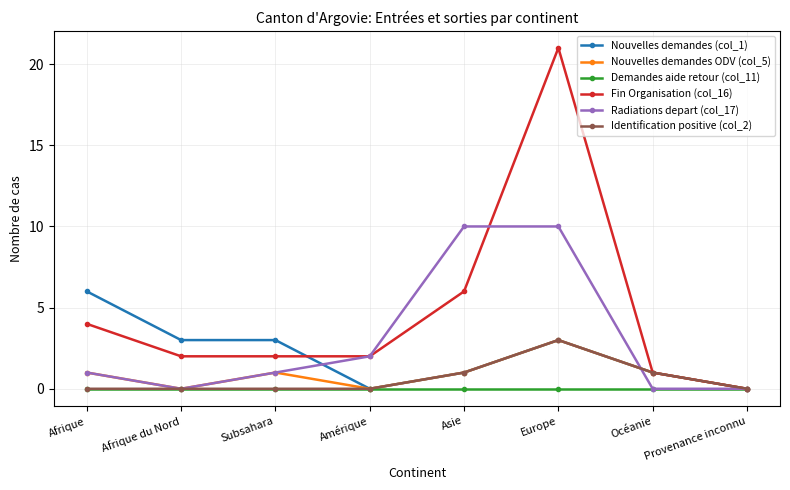

Reading left to right, what are all the values shown in this chart?

Nouvelles demandes (col_1): Afrique=6	Afrique du Nord=3	Subsahara=3	Amérique=0	Asie=1	Europe=3	Océanie=1	Provenance inconnu=0
Nouvelles demandes ODV (col_5): Afrique=1	Afrique du Nord=0	Subsahara=1	Amérique=0	Asie=1	Europe=3	Océanie=1	Provenance inconnu=0
Demandes aide retour (col_11): Afrique=0	Afrique du Nord=0	Subsahara=0	Amérique=0	Asie=0	Europe=0	Océanie=0	Provenance inconnu=0
Fin Organisation (col_16): Afrique=4	Afrique du Nord=2	Subsahara=2	Amérique=2	Asie=6	Europe=21	Océanie=1	Provenance inconnu=0
Radiations depart (col_17): Afrique=1	Afrique du Nord=0	Subsahara=1	Amérique=2	Asie=10	Europe=10	Océanie=0	Provenance inconnu=0
Identification positive (col_2): Afrique=0	Afrique du Nord=0	Subsahara=0	Amérique=0	Asie=1	Europe=3	Océanie=1	Provenance inconnu=0